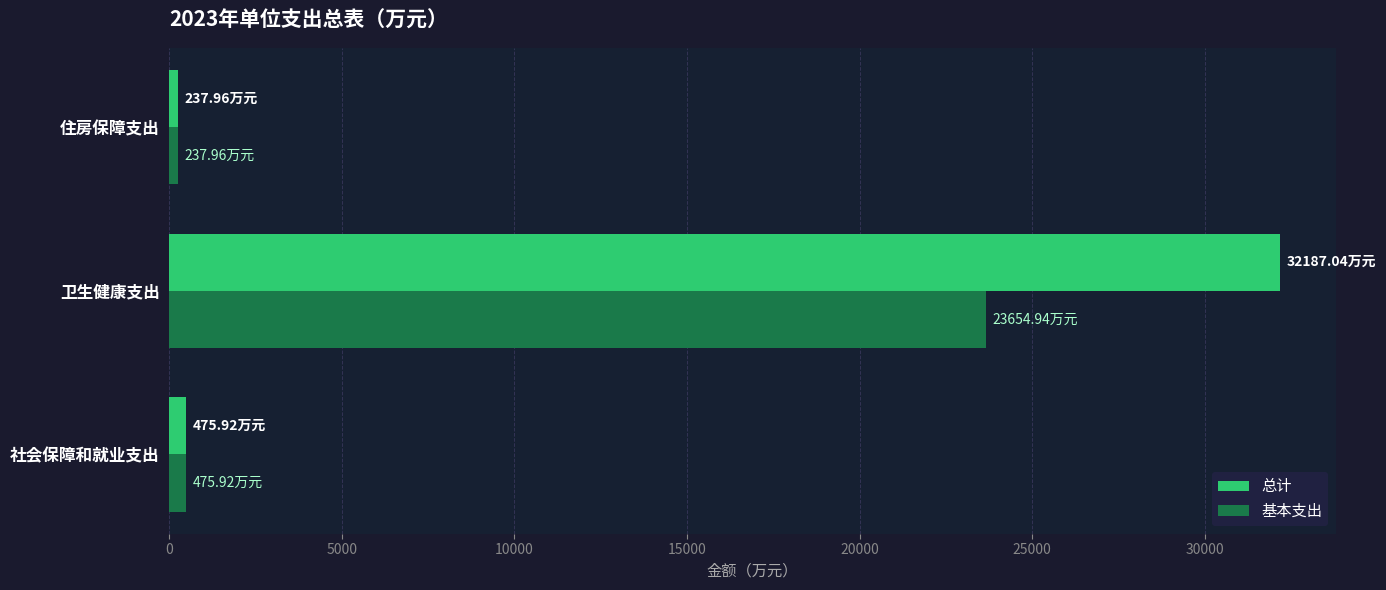

What are all the series names shown in the legend?

总计, 基本支出